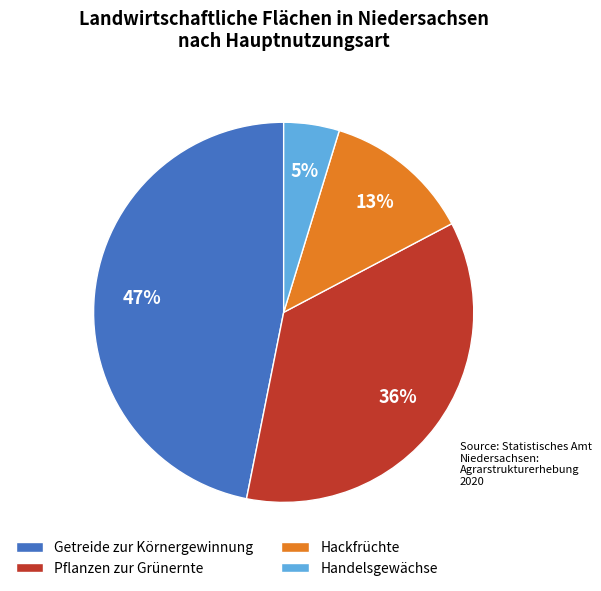

Which has a higher value, Handelsgewächse or Pflanzen zur Grünernte?

Pflanzen zur Grünernte